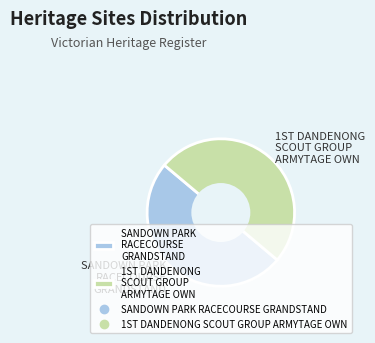

True or false: SANDOWN PARK RACECOURSE GRANDSTAND accounts for 42% of the total.

False